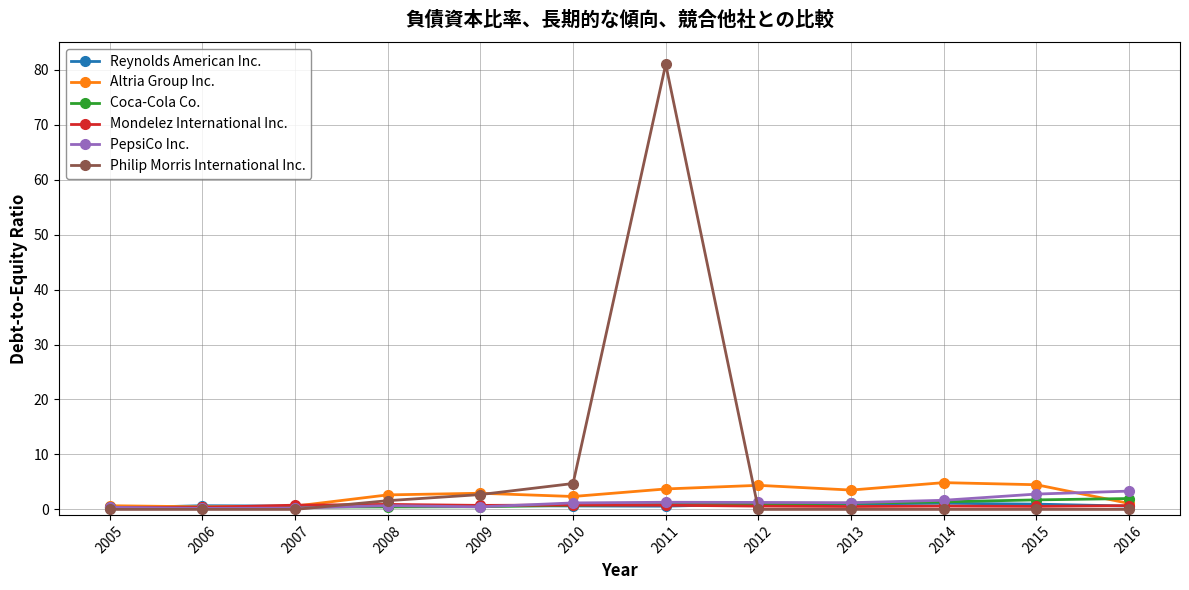

The Reynolds American Inc. series shows 1.0 at 2015. True or false?

True